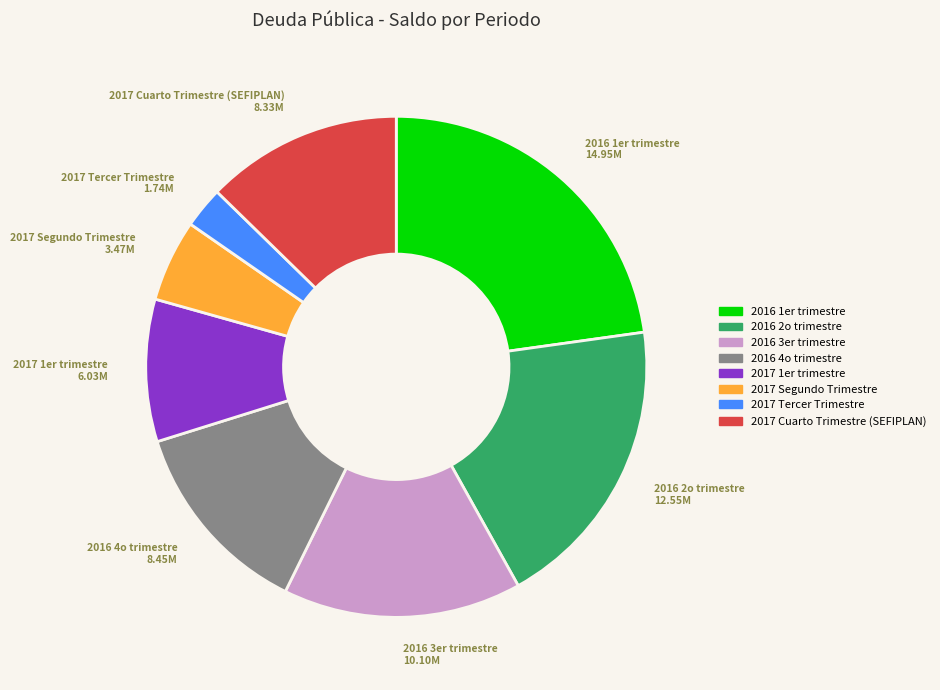

Is there any slice that represents more than half of the pie?

No